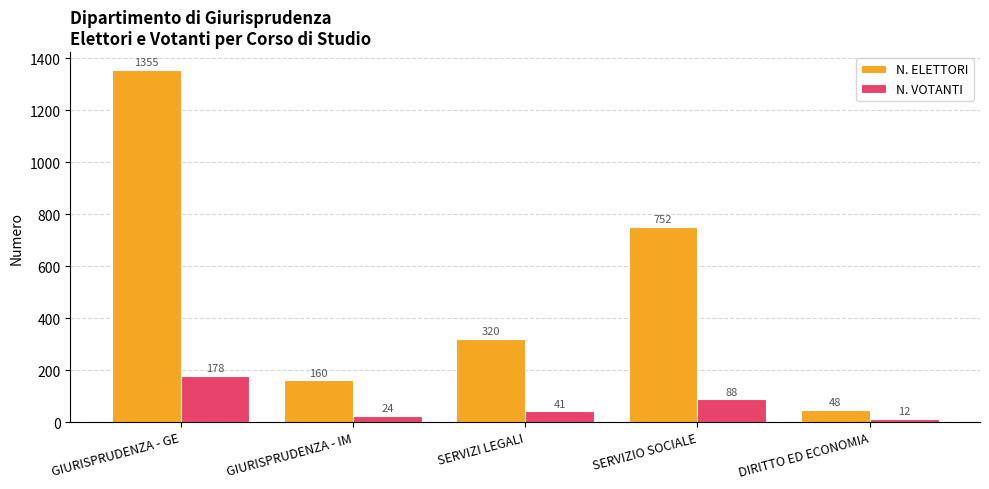

Rank the series by their maximum value, from lowest to highest.

N. VOTANTI, N. ELETTORI